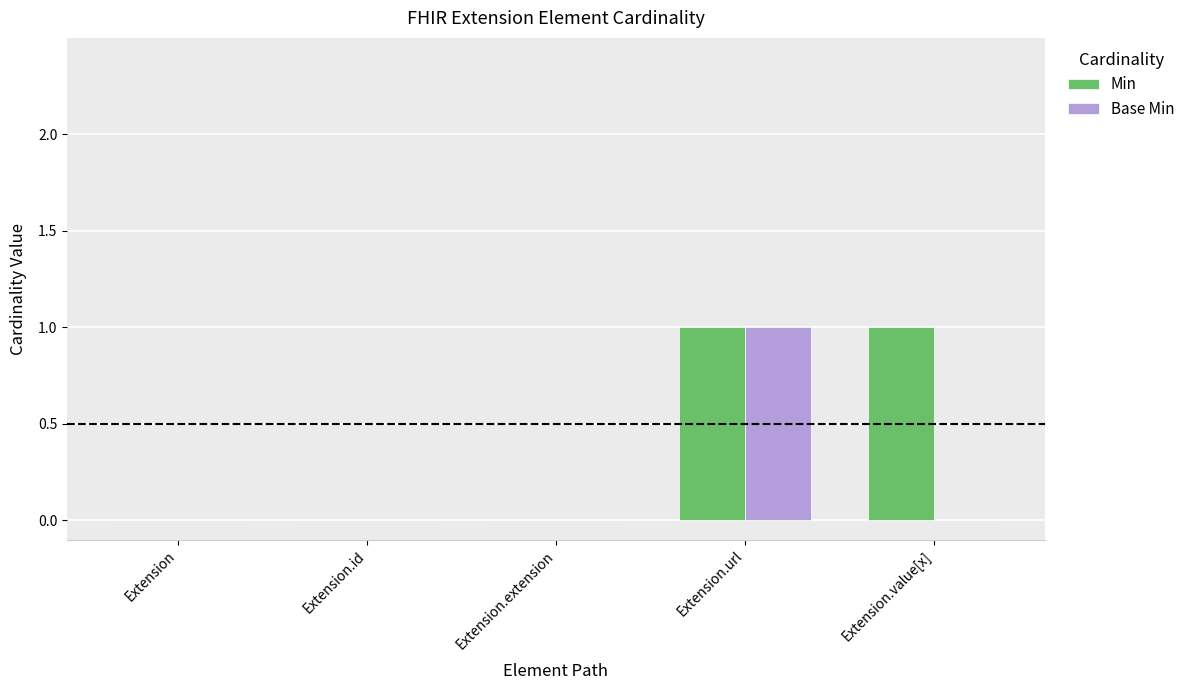

How many series are shown in this chart?

2